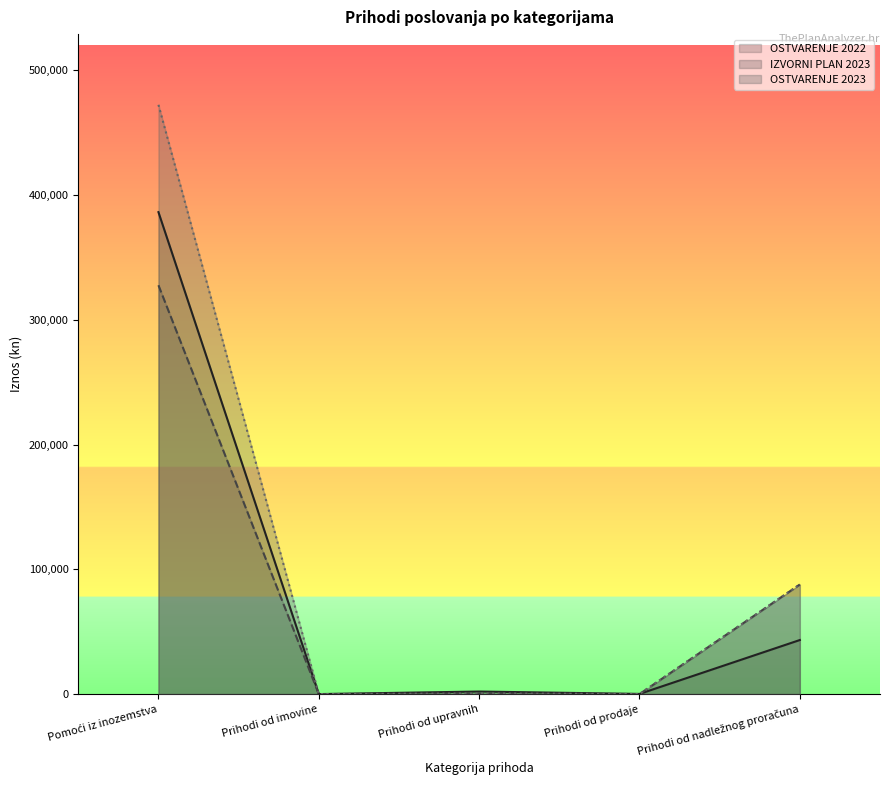

Reading left to right, transcribe all the data shown in this chart.

OSTVARENJE 2022: Pomoći iz inozemstva=386239	Prihodi od imovine=0	Prihodi od upravnih=2044	Prihodi od prodaje=133	Prihodi od nadležnog proračuna=43324
IZVORNI PLAN 2023: Pomoći iz inozemstva=327656	Prihodi od imovine=0	Prihodi od upravnih=450	Prihodi od prodaje=0	Prihodi od nadležnog proračuna=87838
OSTVARENJE 2023: Pomoći iz inozemstva=472244	Prihodi od imovine=5	Prihodi od upravnih=450	Prihodi od prodaje=58	Prihodi od nadležnog proračuna=87839